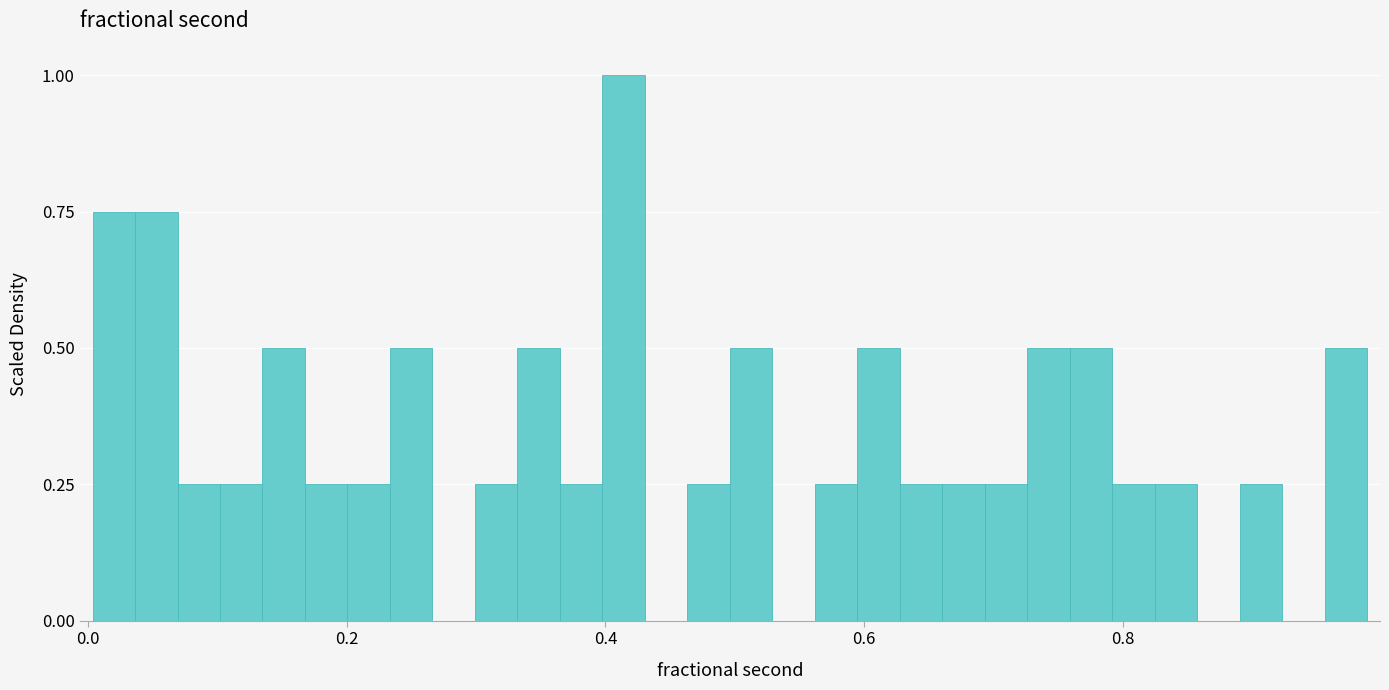

Around what value on the x-axis is the tallest bar? Give the approximate position of its centre, as read against the axis.

0.42